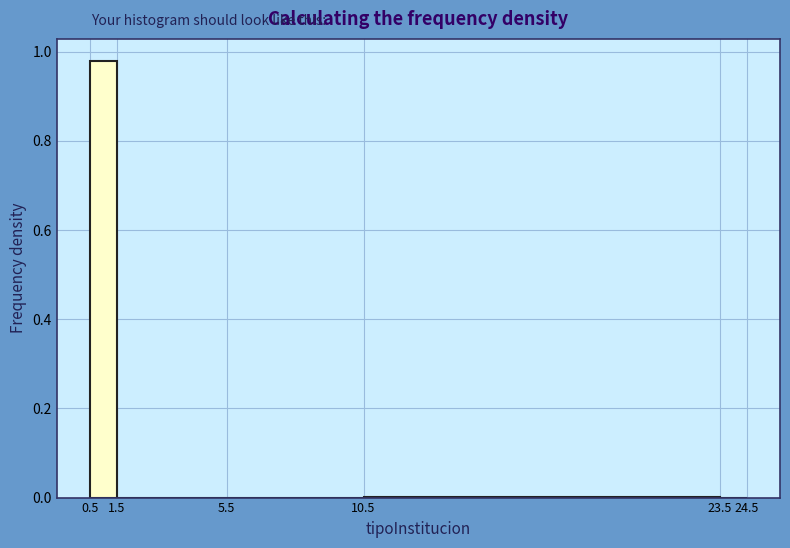

Reading left to right, list every bar in this chart as the range it spans on the x-axis followed by its height. The values are not printed on the chart, so give them approximately, as read against the axis.

0.5 to 1.5: 0.98
1.5 to 5.5: 0
5.5 to 10.5: 0
10.5 to 23.5: under 0.02
23.5 to 24.5: 0